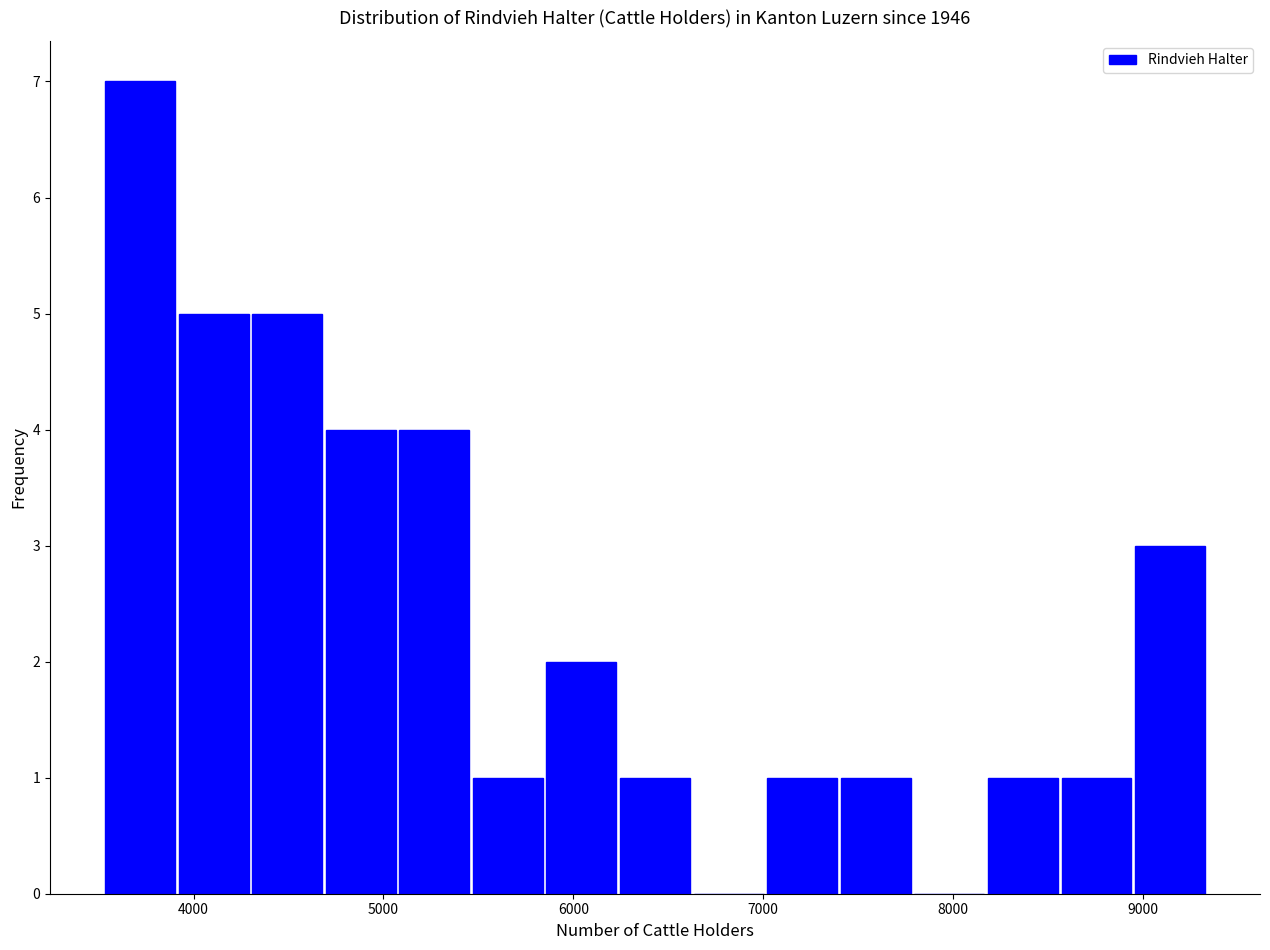

Around what value on the x-axis is the tallest bar? Give the approximate position of its centre, as read against the axis.

3700